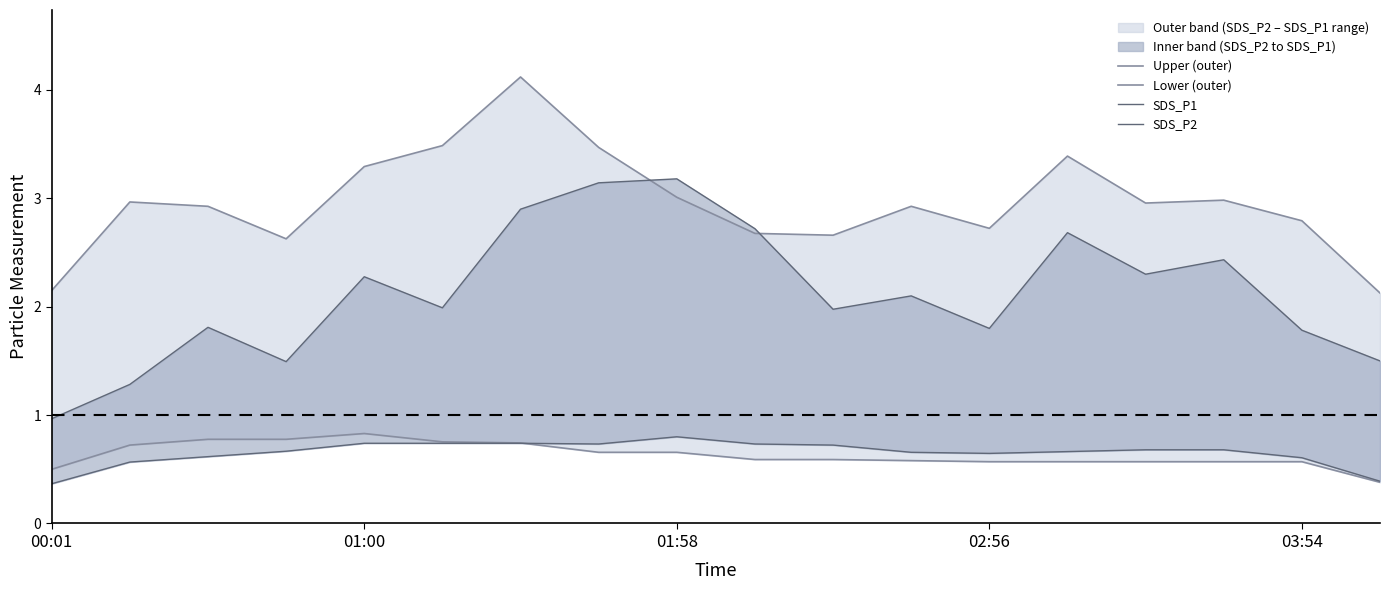

The value of SDS_P1 at 5 is 2.0. True or false?

True